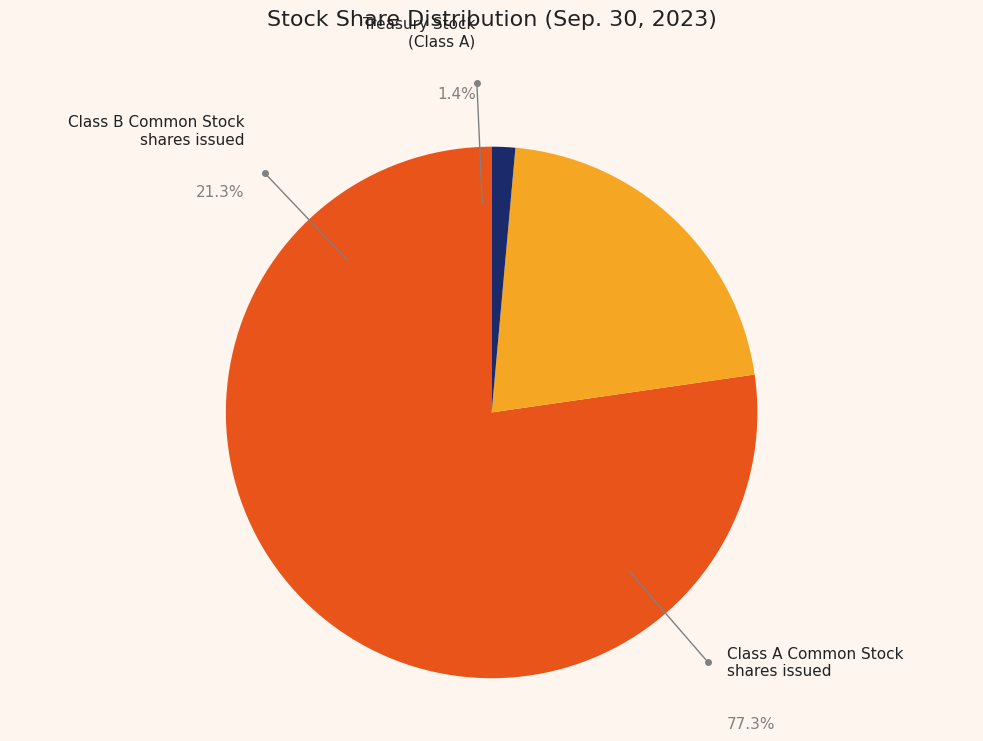

Does Class A Common Stock
shares issued represent more than half of the total?

Yes